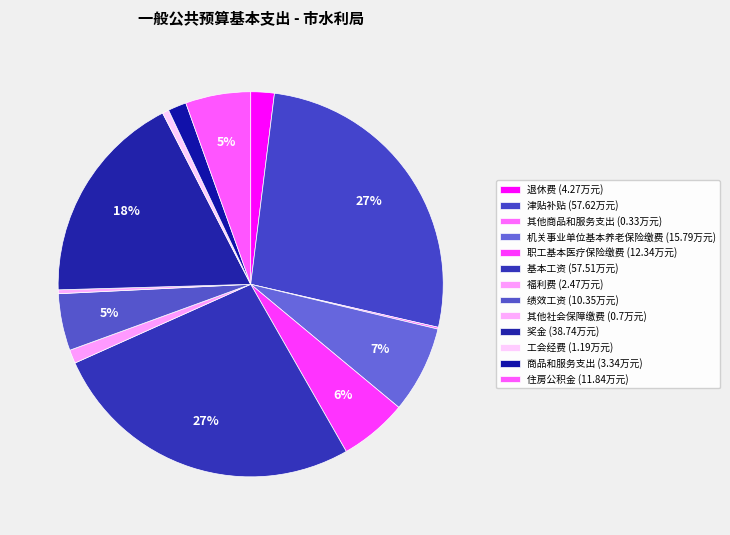

Do 工会经费 and 退休费 together represent more than half of the pie?

No